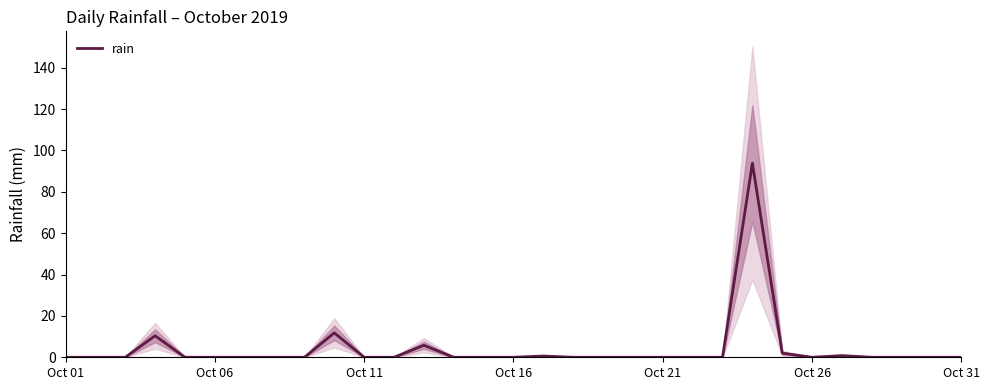

How many lines are shown in the chart?

1